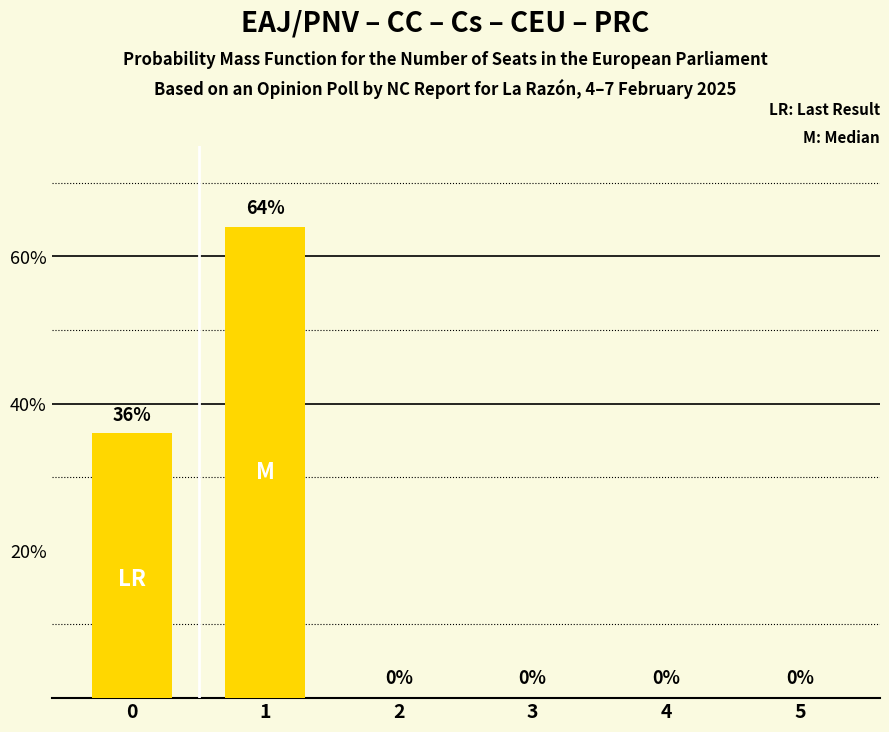

Reading left to right, what are all the values shown in this chart?

0=36	1=64	2=0	3=0	4=0	5=0